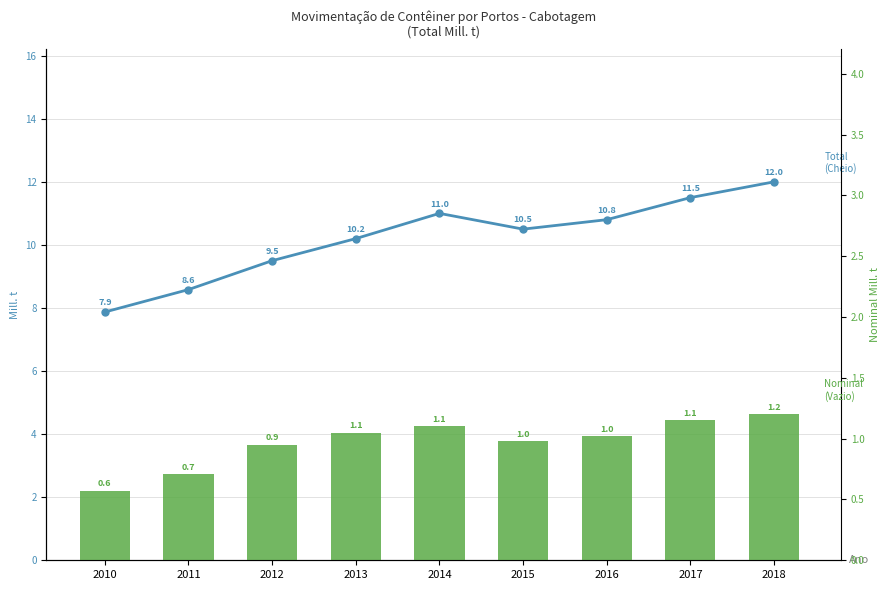

At which label does Nominal (Vazio) Mill. t reach its minimum?

2010